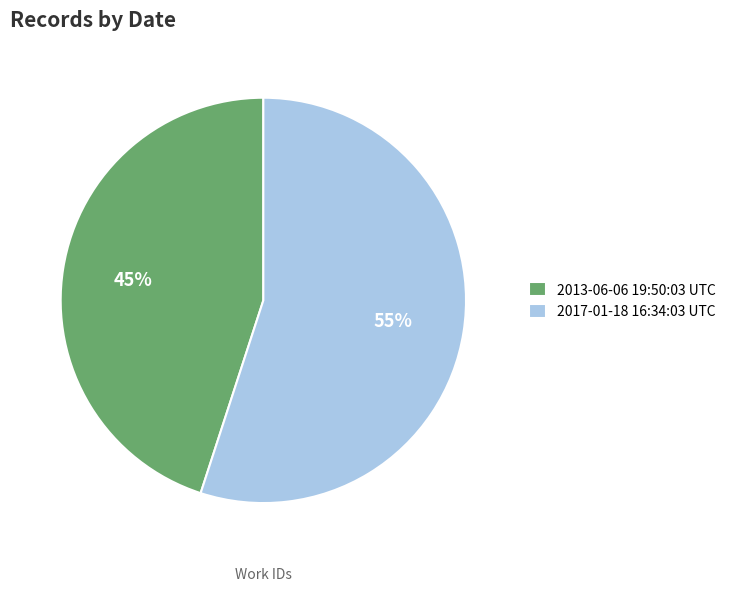

Count the number of slices in the pie.

2